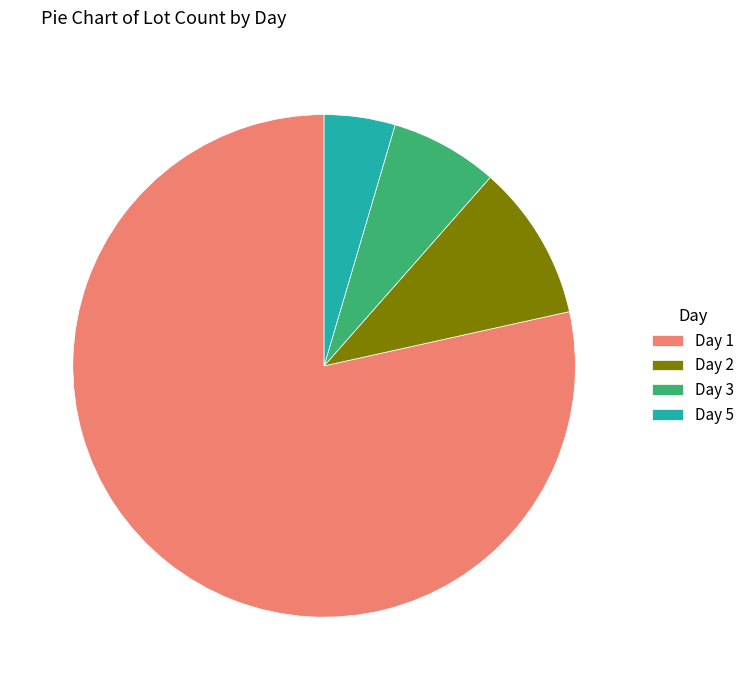

Between Day 3 and Day 5, which is larger?

Day 3